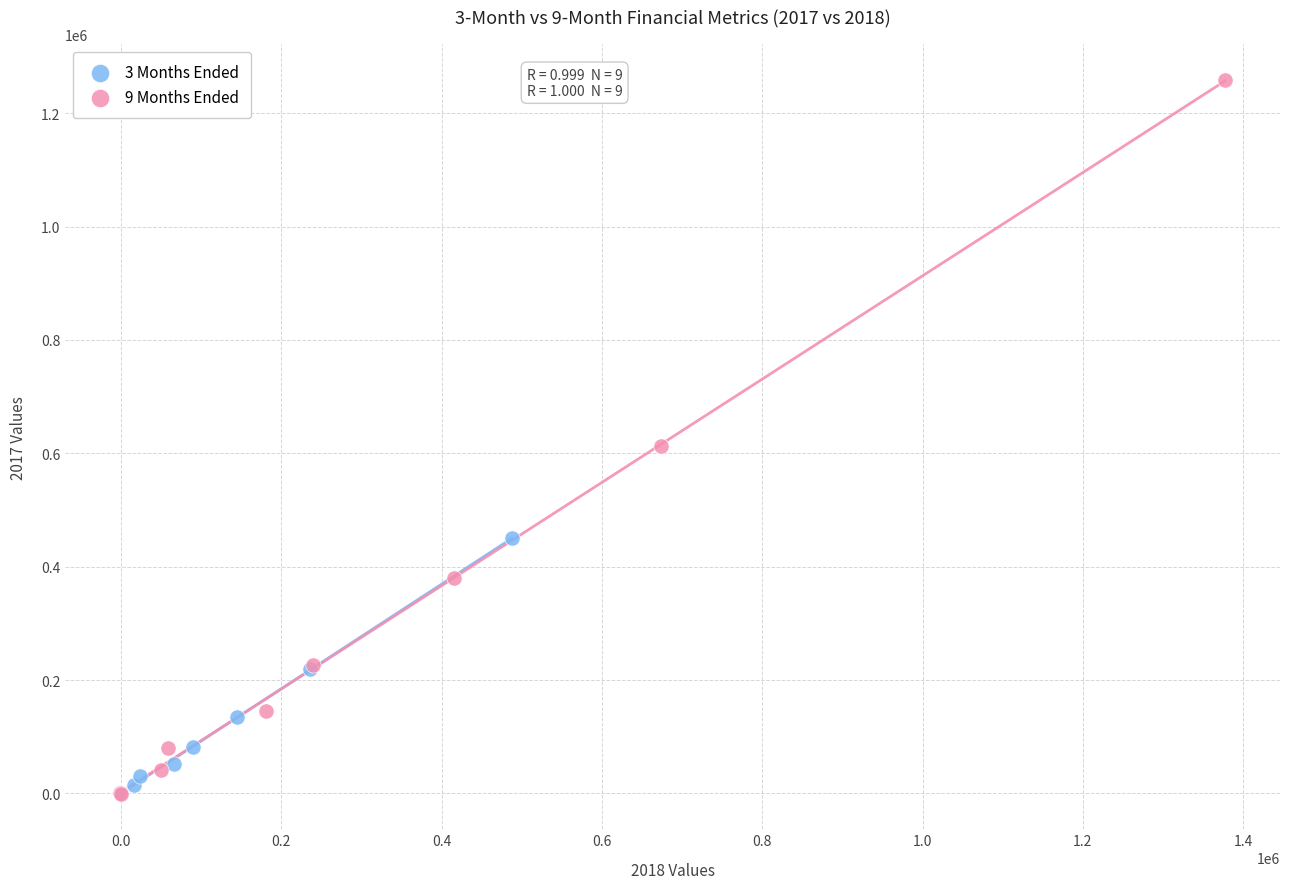

Which series has the largest Y range (max minus min)?

9 Months Ended